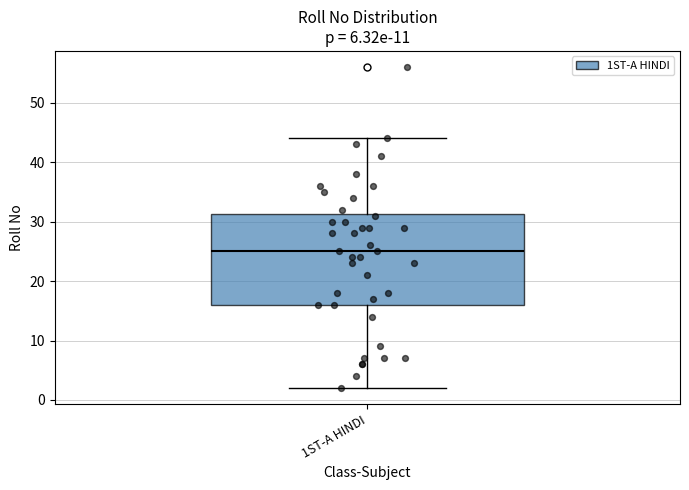

Transcribe this box plot: give where the median line is, the range the box spans, and where the two whiskers end, as read against the y-axis. The values are not printed on the chart, so give them approximately, as read against the axis.

median 25, box 16 to 31, whiskers 2 to 44